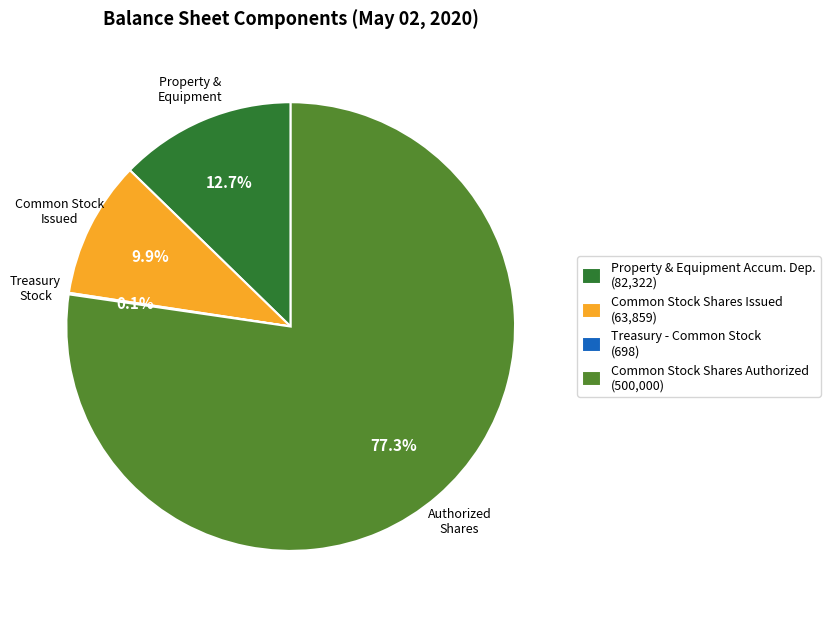

Which slice is the largest?

Common Stock Shares Authorized (500,000)